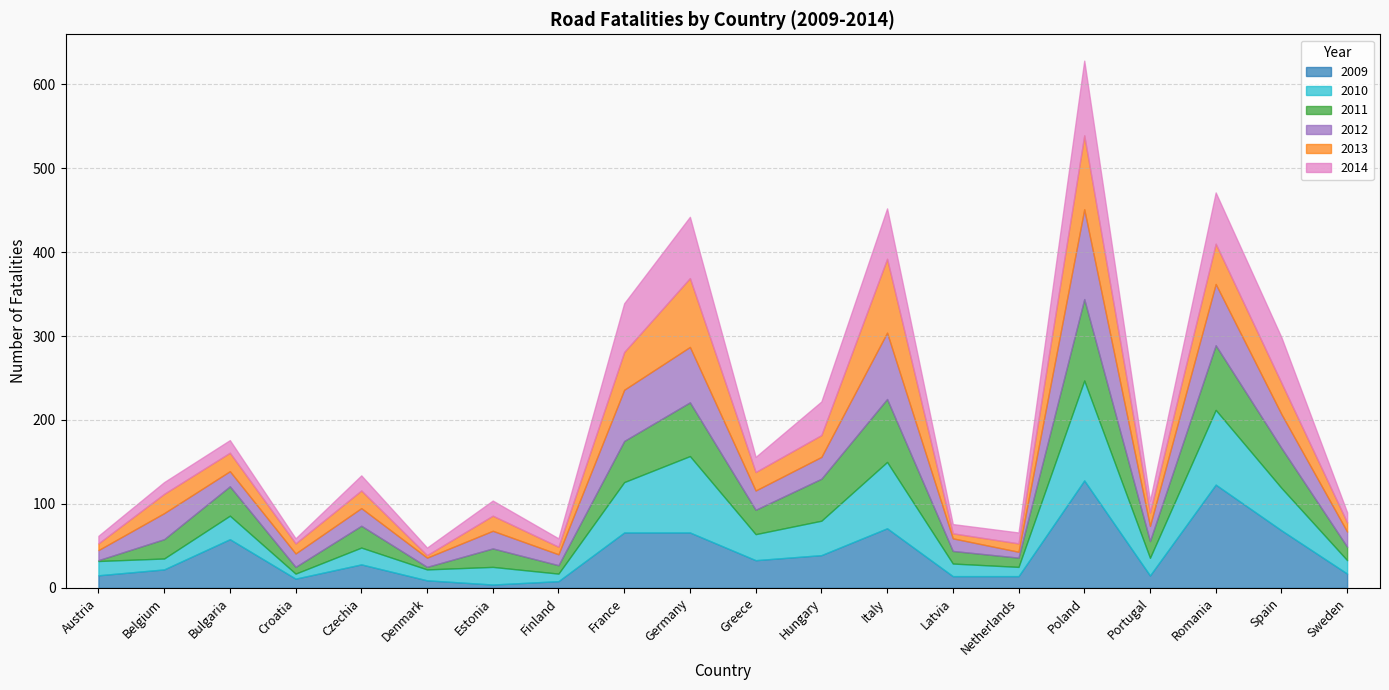

Which series has the largest range (max minus min)?

2009